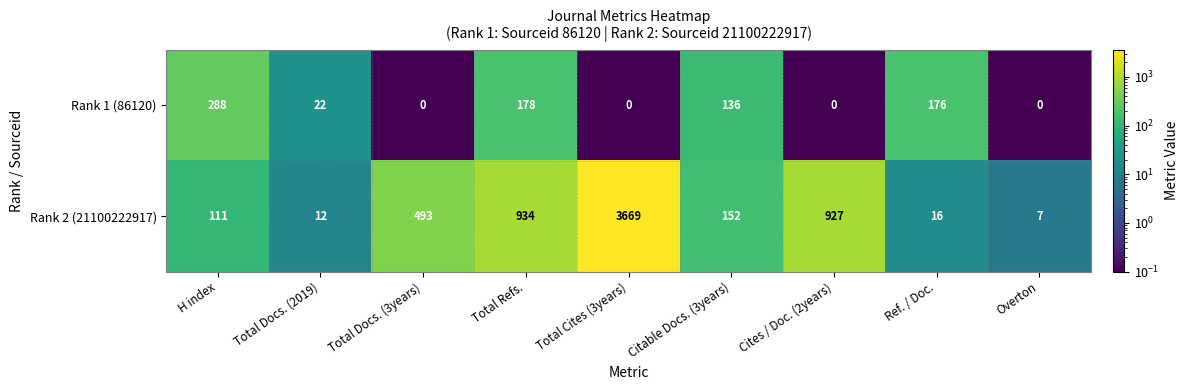

Is the value of Rank 1 (86120) at Total Cites (3years) greater than the value of Rank 2 (21100222917) at Total Refs.?

No